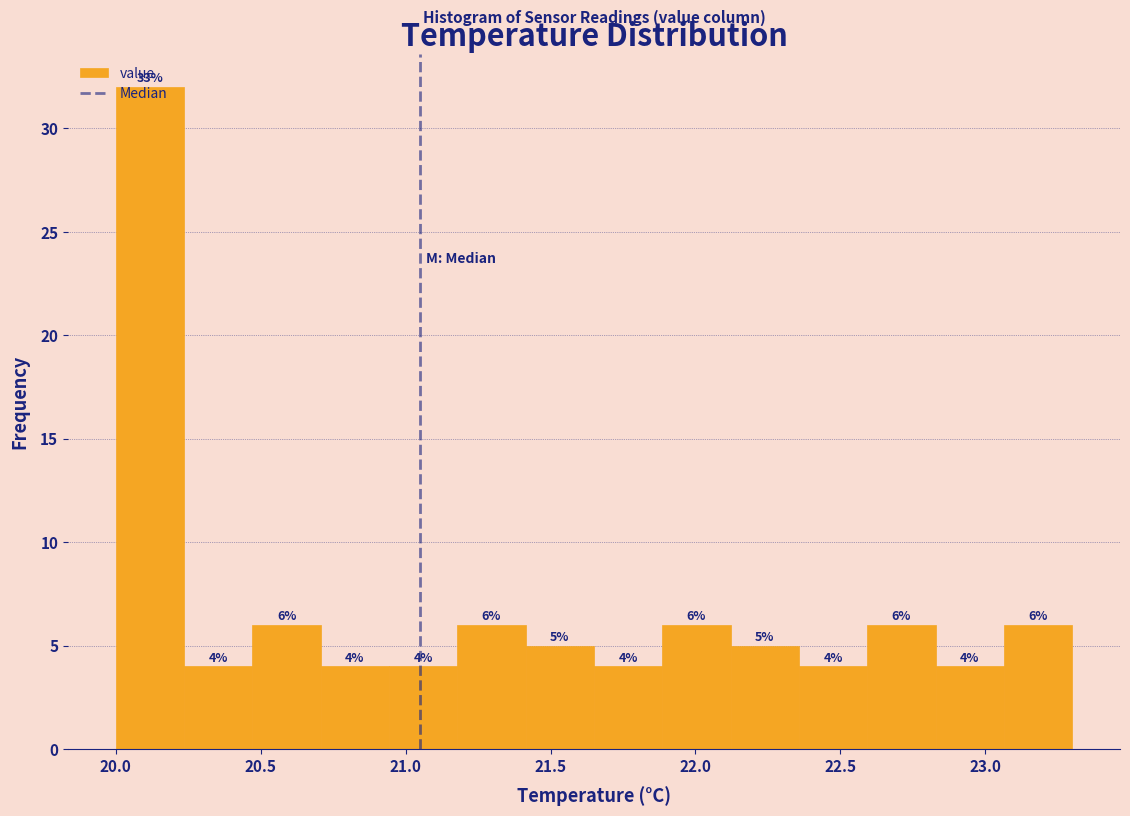

Which range on the x-axis has the tallest bar?

20.00 to 20.25